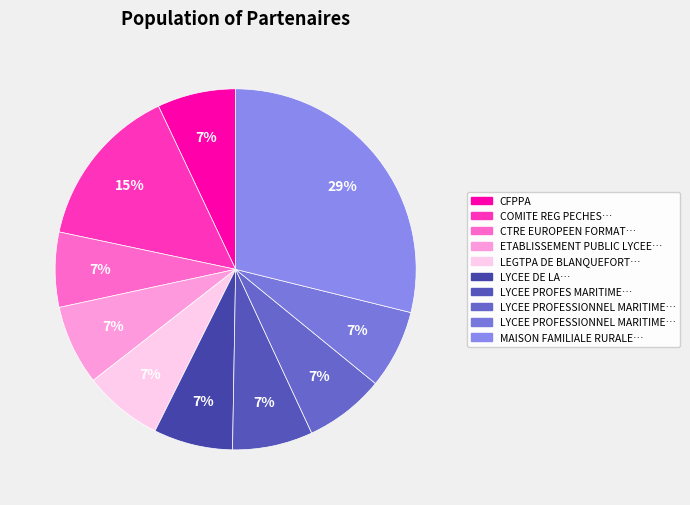

Count the number of slices in the pie.

10